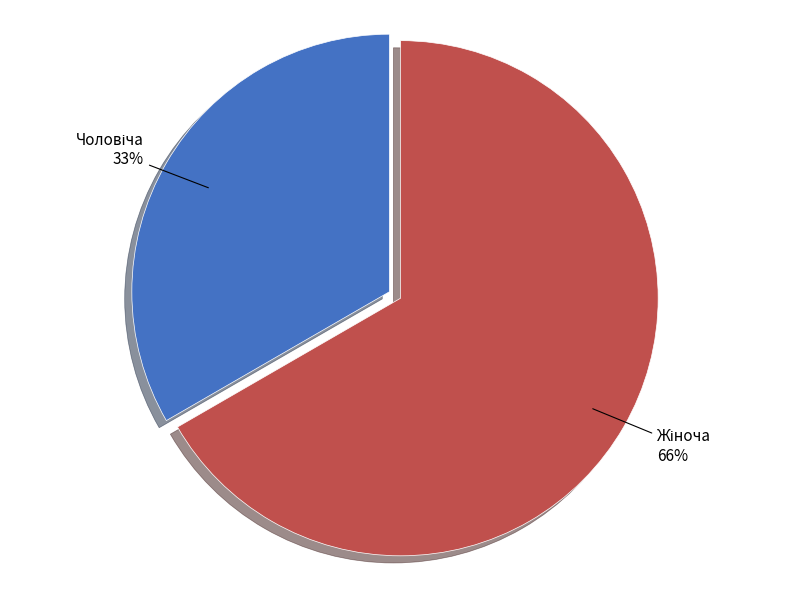

Which slice represents more than half of the pie?

Жіноча